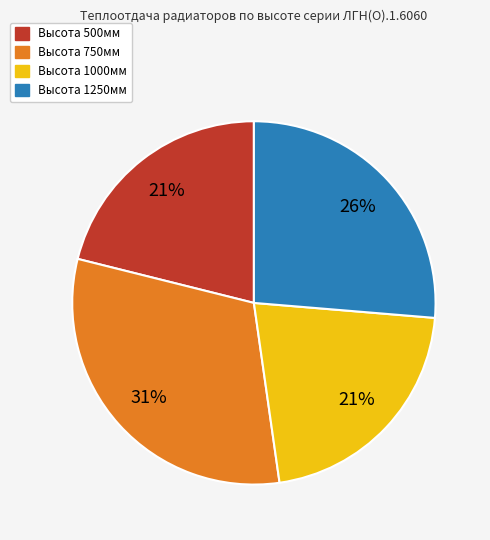

Approximately how many times larger is the value at Высота 1250мм compared to Высота 500мм?

1.2